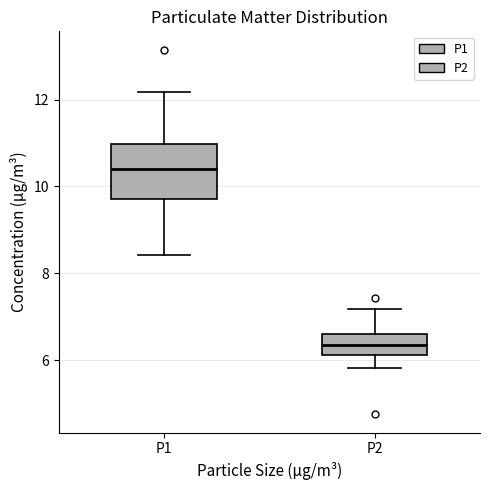

Which box's median line is the highest?

P1